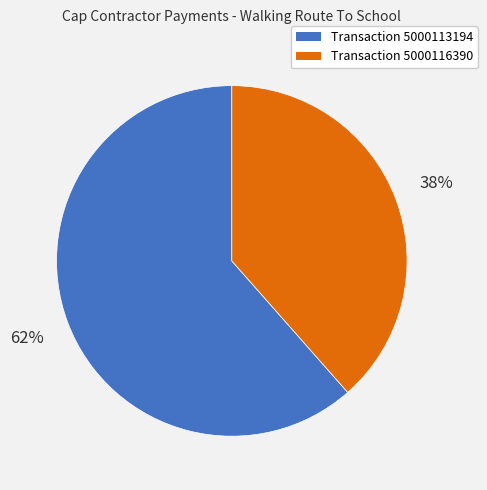

Count the number of slices in the pie.

2